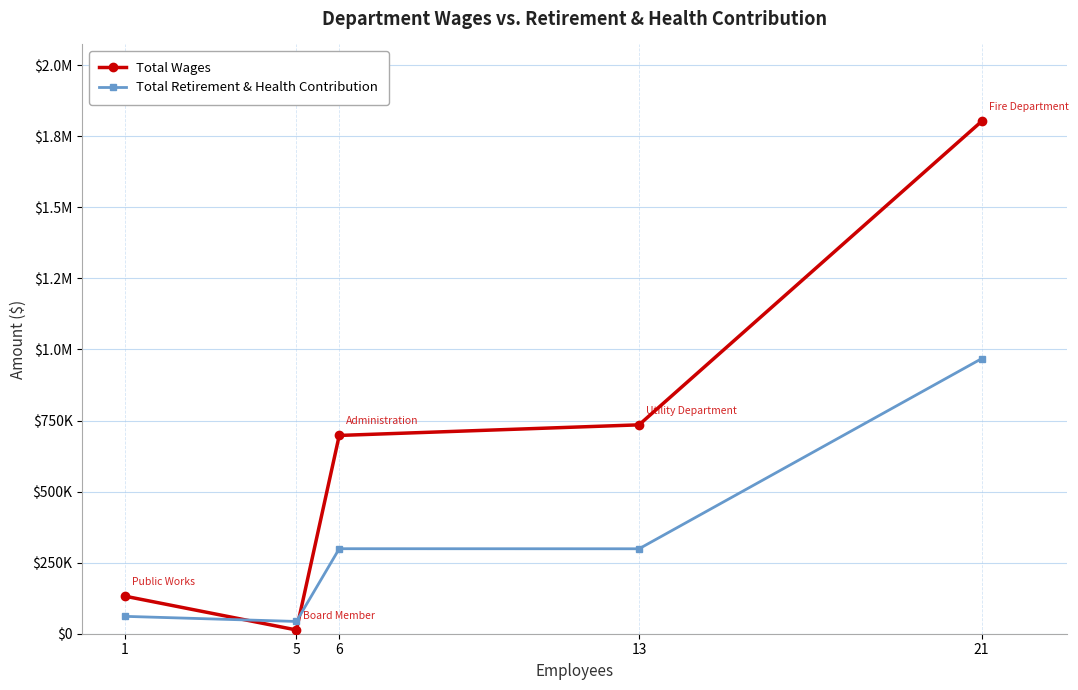

True or false: Total Retirement & Health Contribution has a value of 181306 at 13.

False